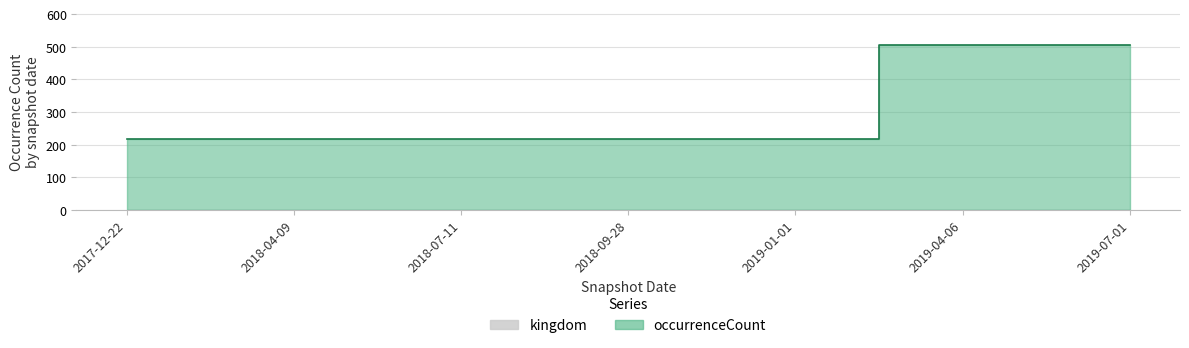

Between 2019-01-01 and 2018-04-09, which is larger?

2019-01-01